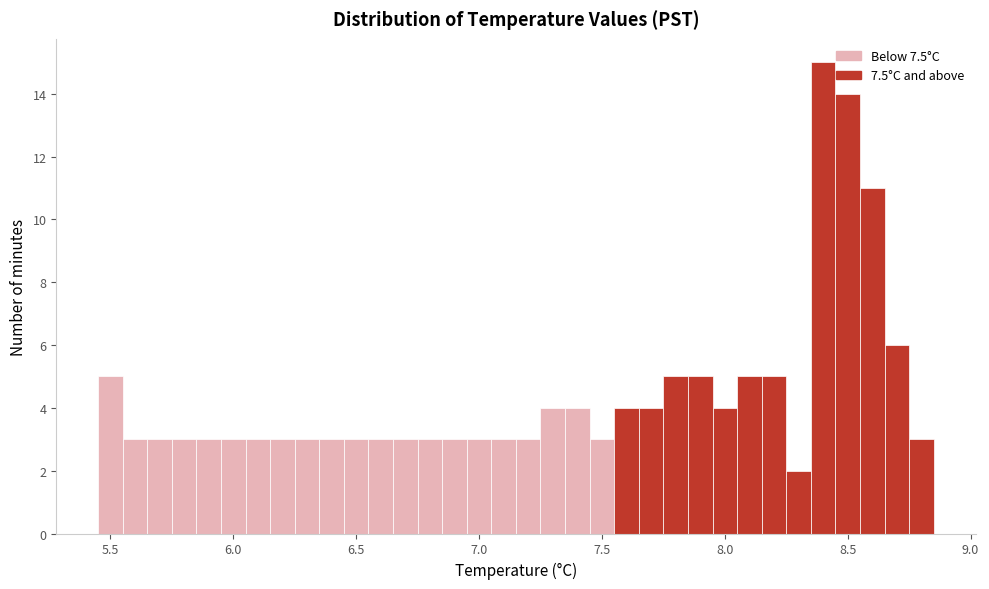

Around what value on the x-axis is the tallest bar? Give the approximate position of its centre, as read against the axis.

8.40